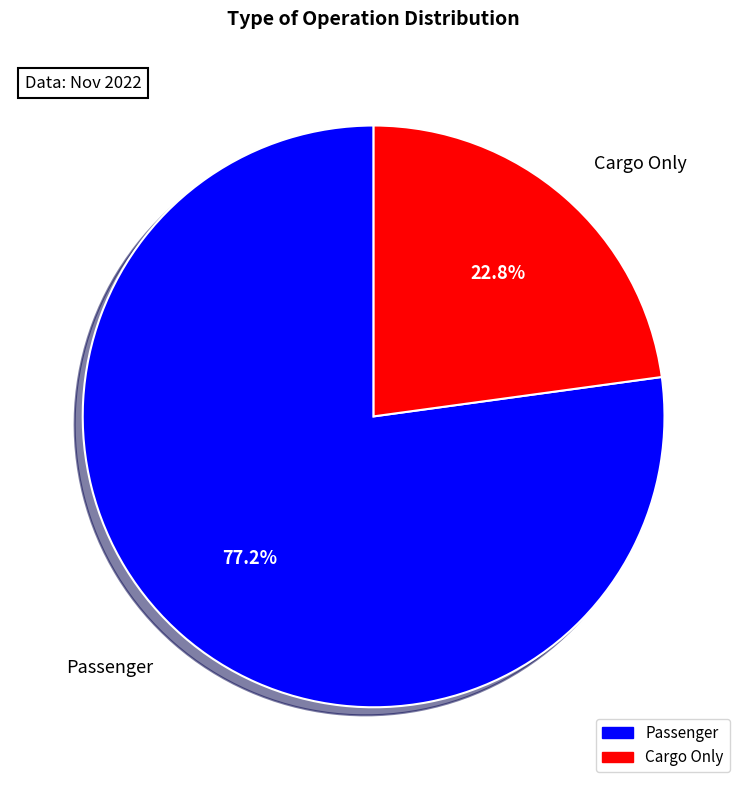

Count the number of slices in the pie.

2